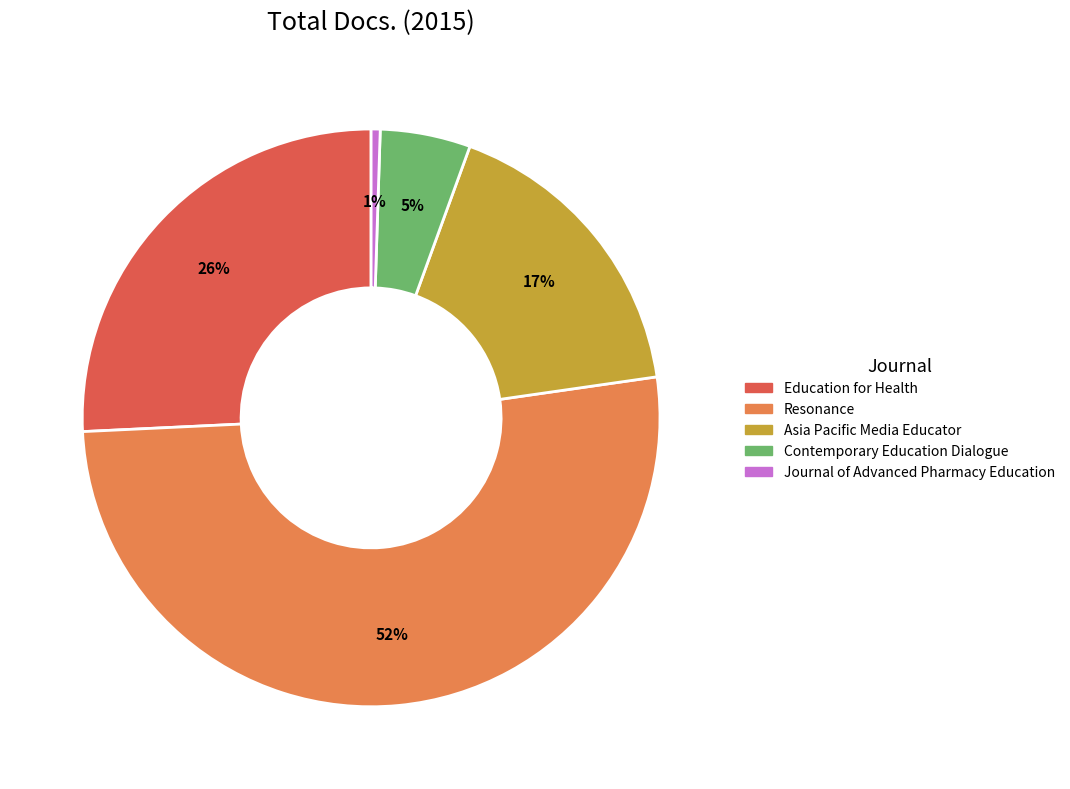

To the nearest percent, what is the combined percentage of Journal of Advanced Pharmacy Education and Asia Pacific Media Educator?

18%